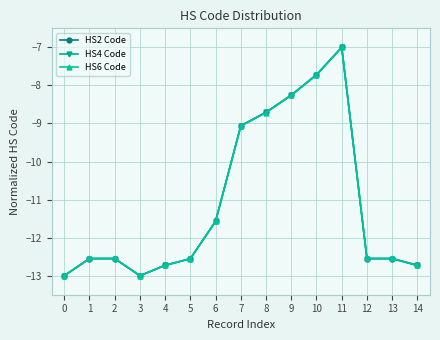

What is the minimum value for HS6 Code?

-13.0